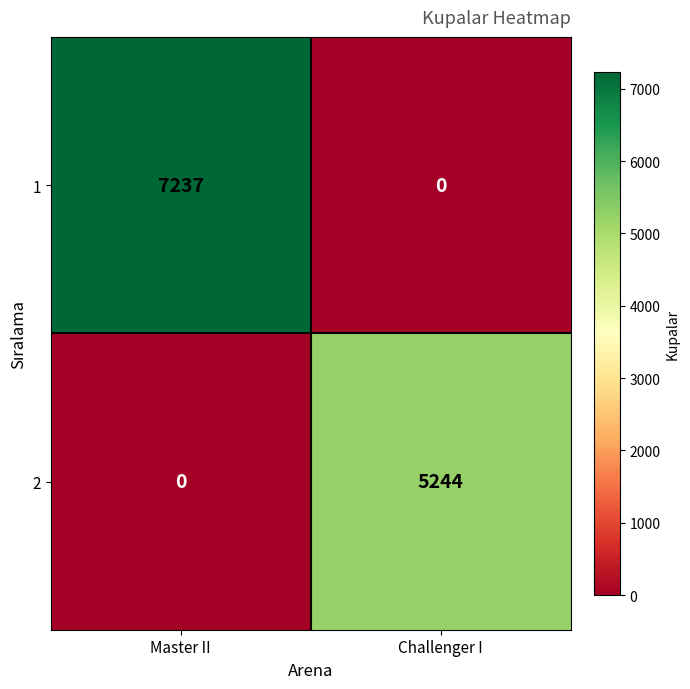

Reading left to right, transcribe all the data shown in this chart.

1: 7237	0
2: 0	5244